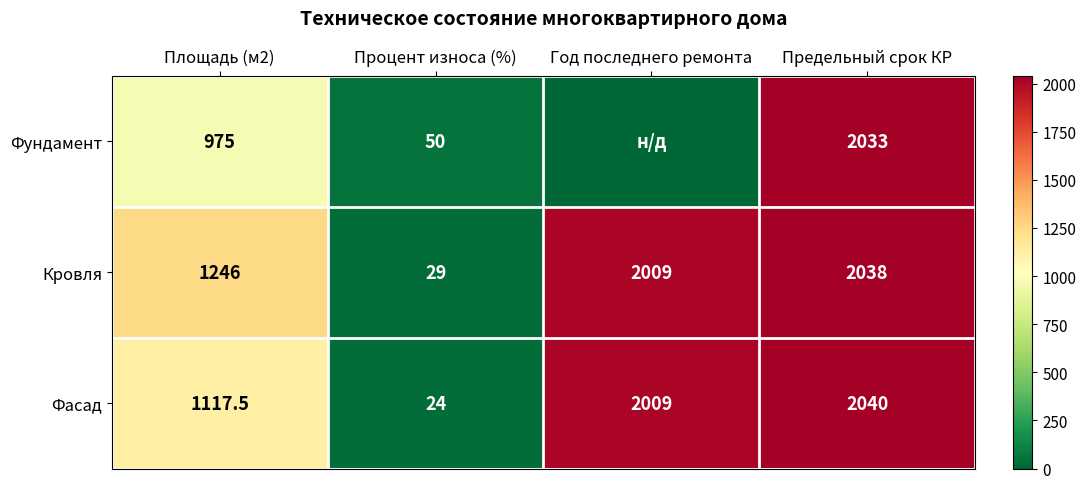

Between Год последнего ремонта and Процент износа (%), which is larger?

Процент износа (%)